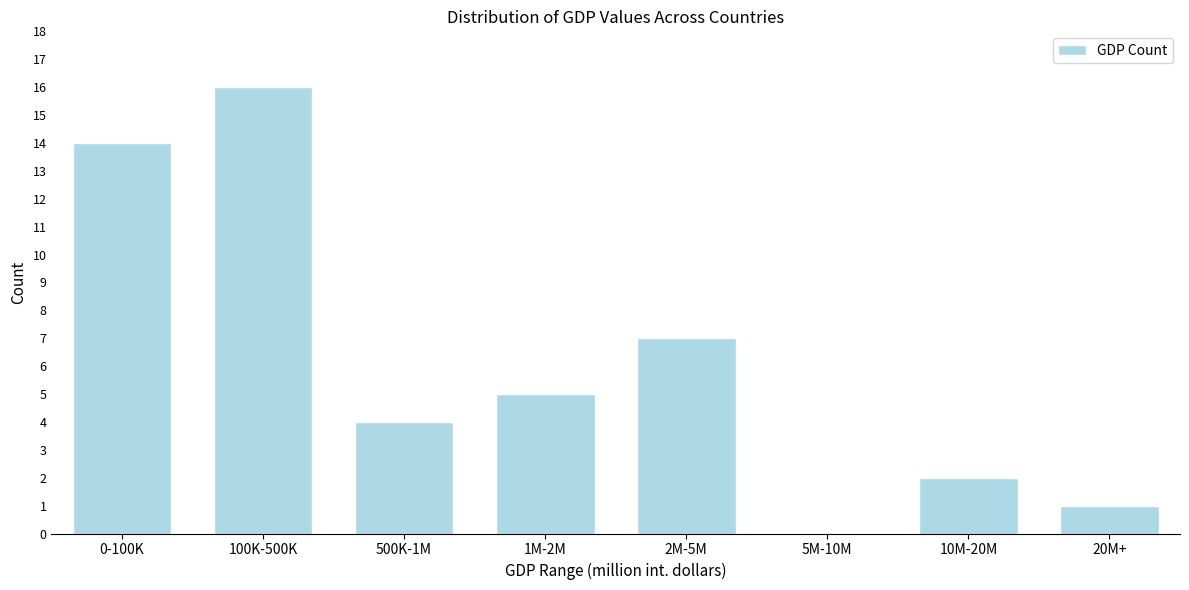

Reading right to left, what are all the values shown in this chart?

20M+=1	10M-20M=2	5M-10M=0	2M-5M=7	1M-2M=5	500K-1M=4	100K-500K=16	0-100K=14